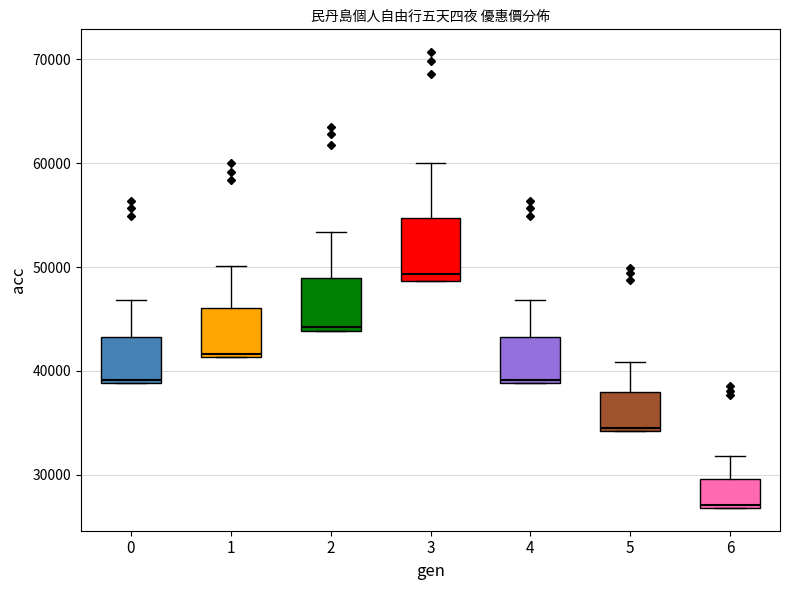

Which box's median line is the highest?

3